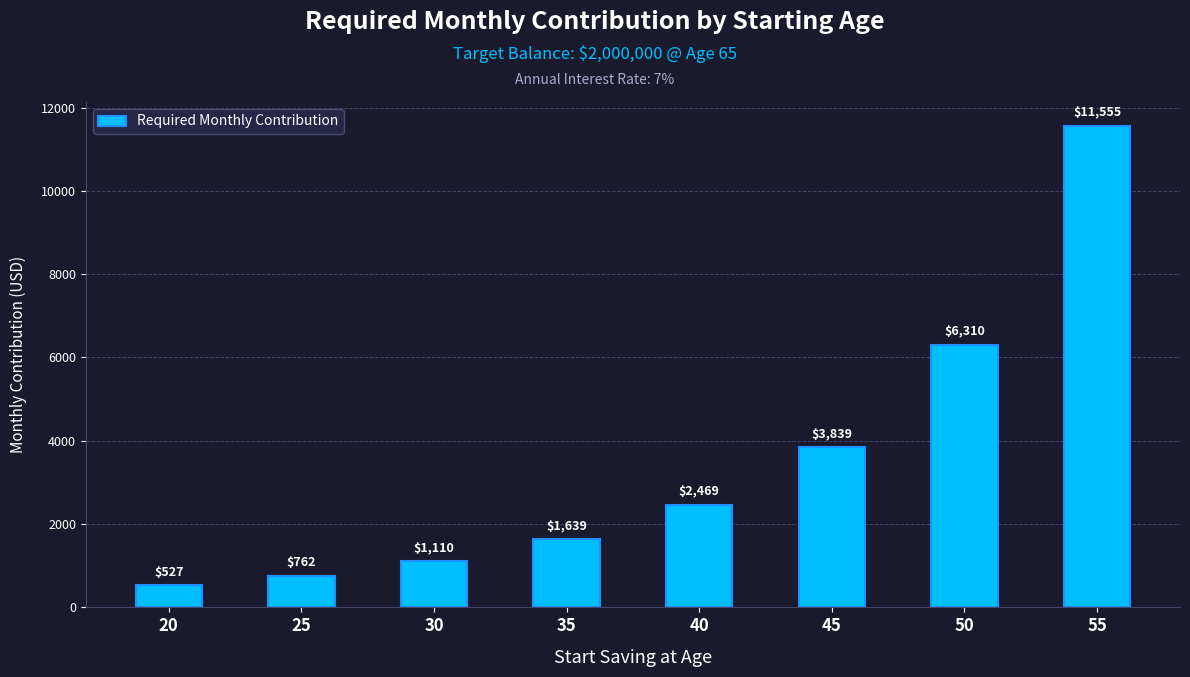

What is the difference between the values at 35 and 20?

1112.0